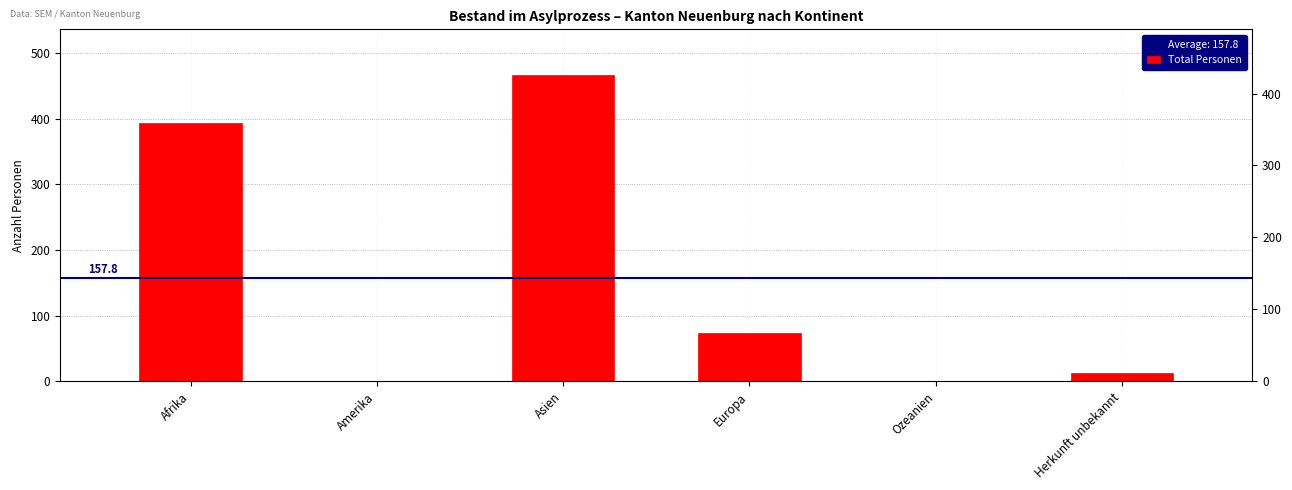

Reading left to right, what are all the values shown in this chart?

394	1	466	73	0	13